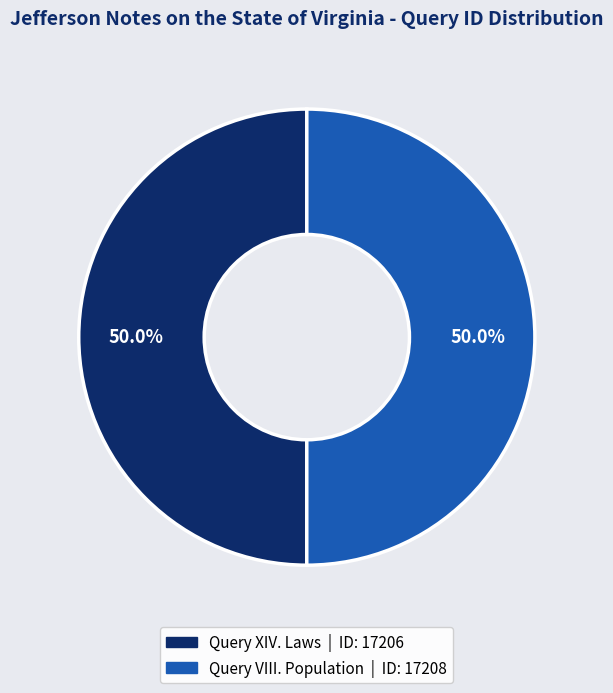

To the nearest percent, what is the average slice percentage?

50%